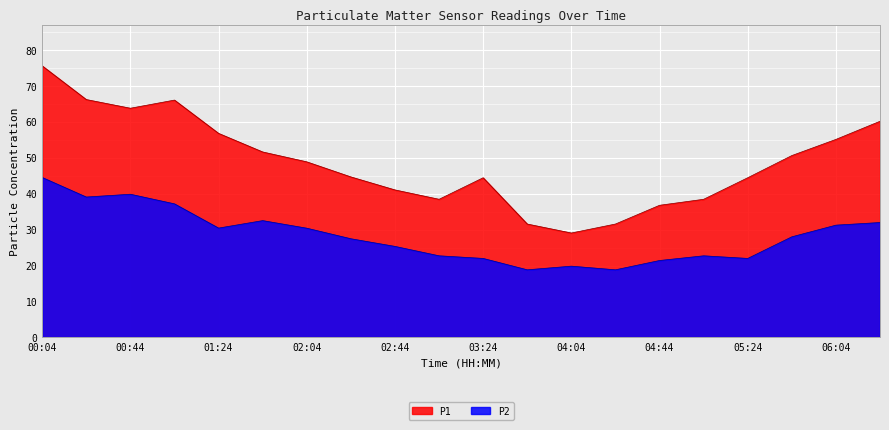

How many values in the P1 series are below 48?

10